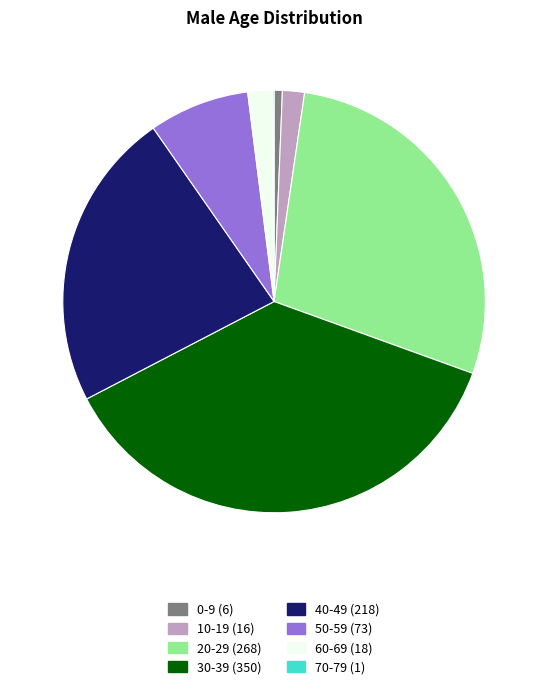

Which category has the biggest portion of the pie?

30-39